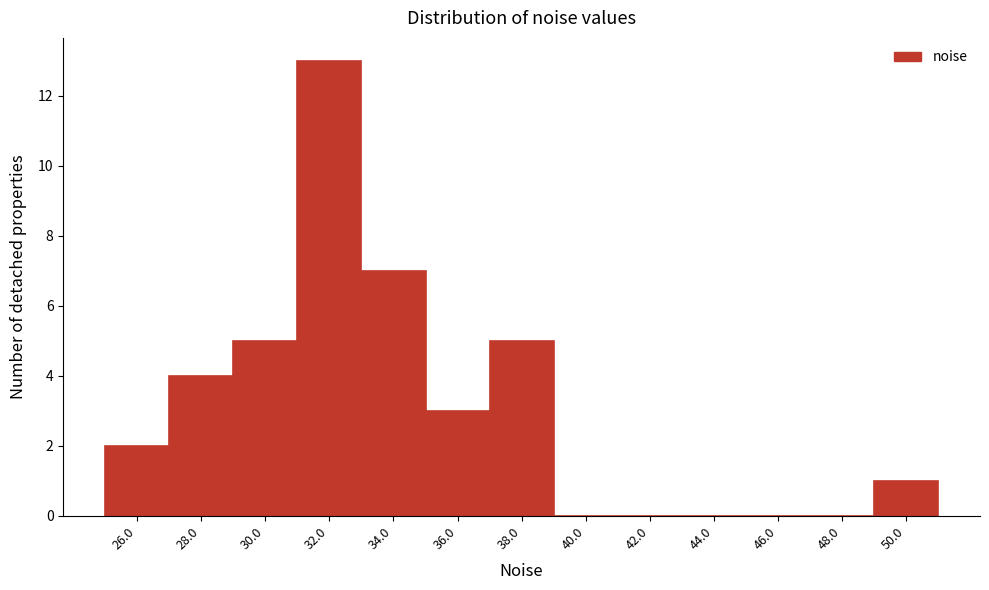

Reading left to right, list all the values displayed in this chart.

26.0=2	28.0=4	30.0=5	32.0=13	34.0=7	36.0=3	38.0=5	40.0=0	42.0=0	44.0=0	46.0=0	48.0=0	50.0=1